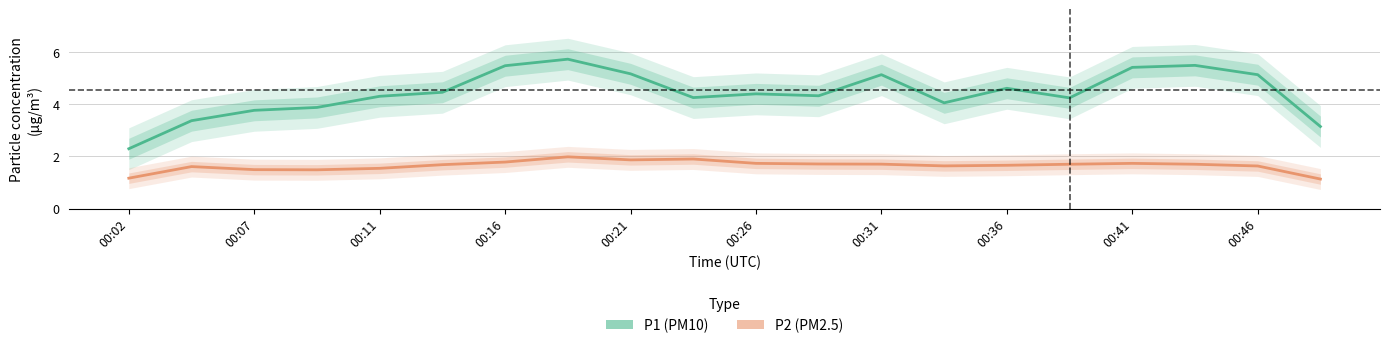

Reading left to right, list all the values displayed in this chart.

P1: 2.3	3.4	3.8	3.9	4.3	4.5	5.5	5.7	5.2	4.2	4.4	4.3	5.1	4.0	4.6	4.2	5.4	5.5	5.1	3.1
P2: 1.2	1.6	1.5	1.5	1.5	1.7	1.8	2.0	1.9	1.9	1.7	1.7	1.7	1.6	1.7	1.7	1.7	1.7	1.6	1.1